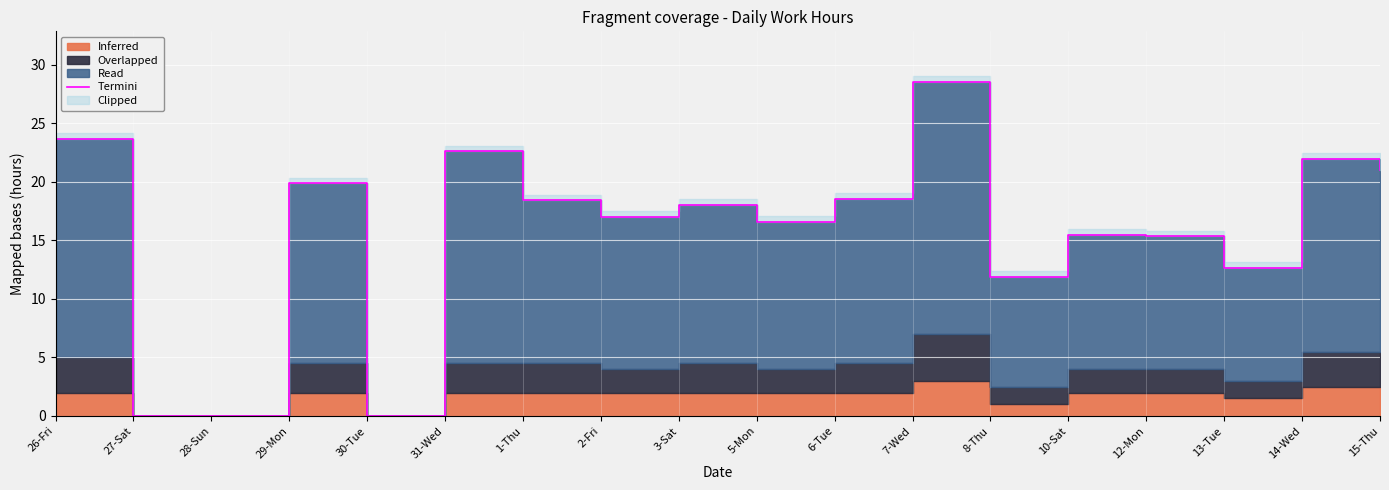

What is the difference between the values at 2-Fri and 13-Tue?

4.4